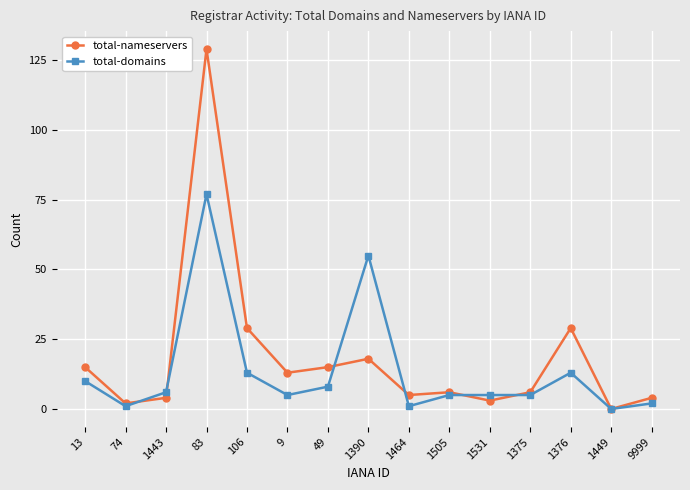

What is the difference between the highest and lowest values at 1375?

1